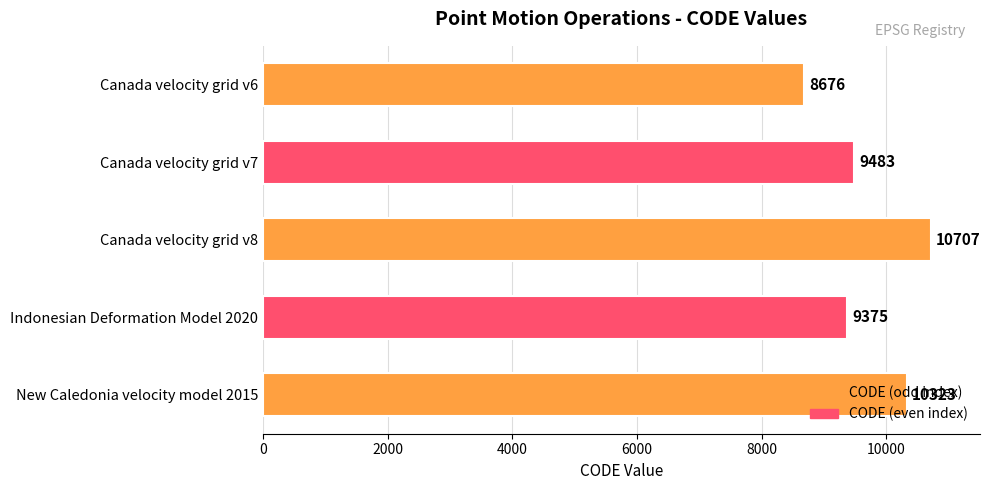

At which label is the value closest to 9691?

Canada velocity grid v7